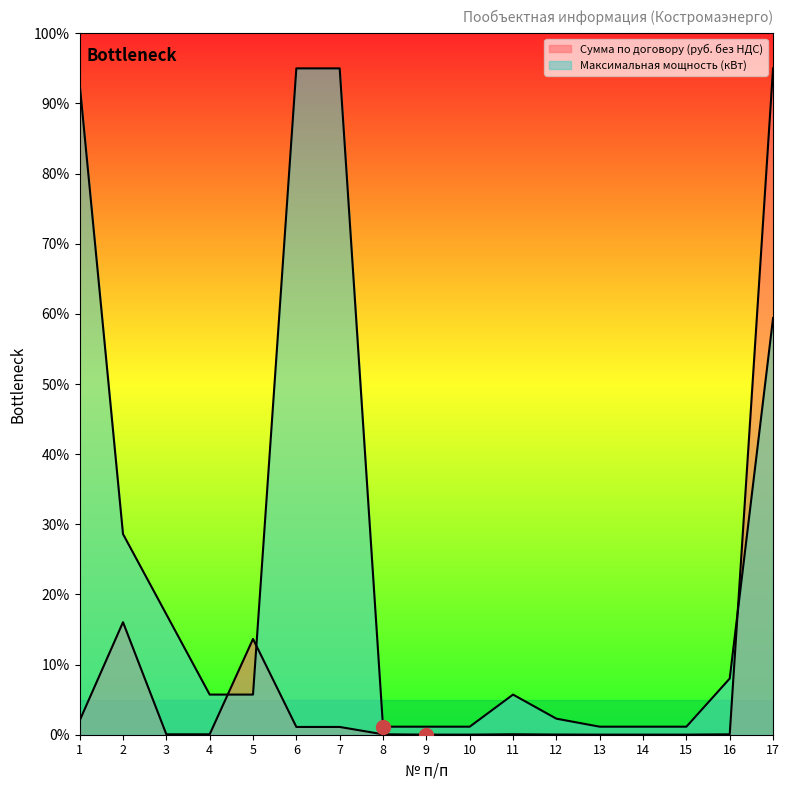

True or false: Сумма по договору (руб. без НДС) has more than 1 points higher than both neighbors.

True